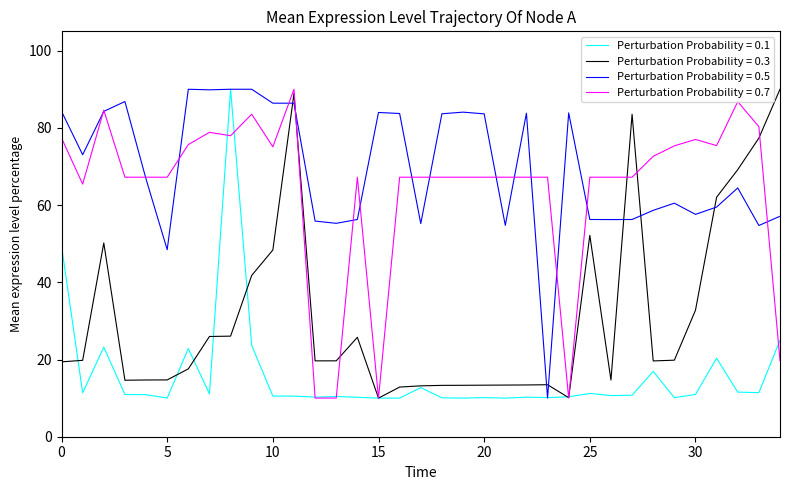

What is the highest value of the Perturbation Probability = 0.7 series?

90.0